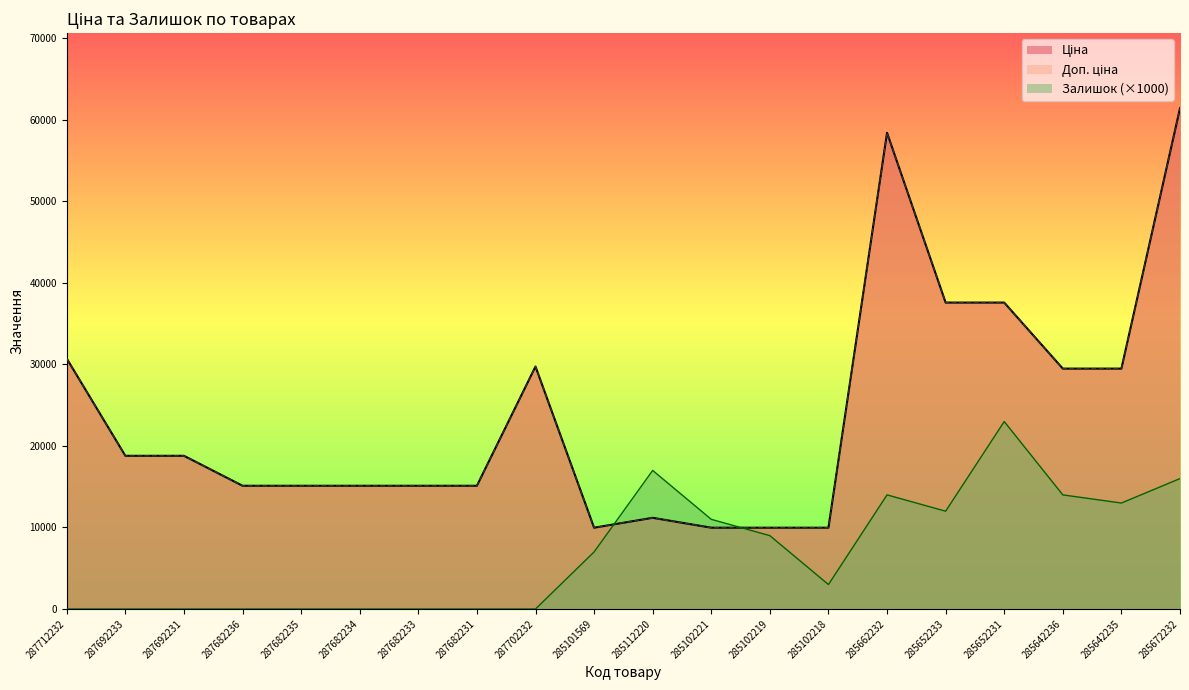

Between which two adjacent categories do Залишок and Ціна first intersect?

285101569 and 285112220